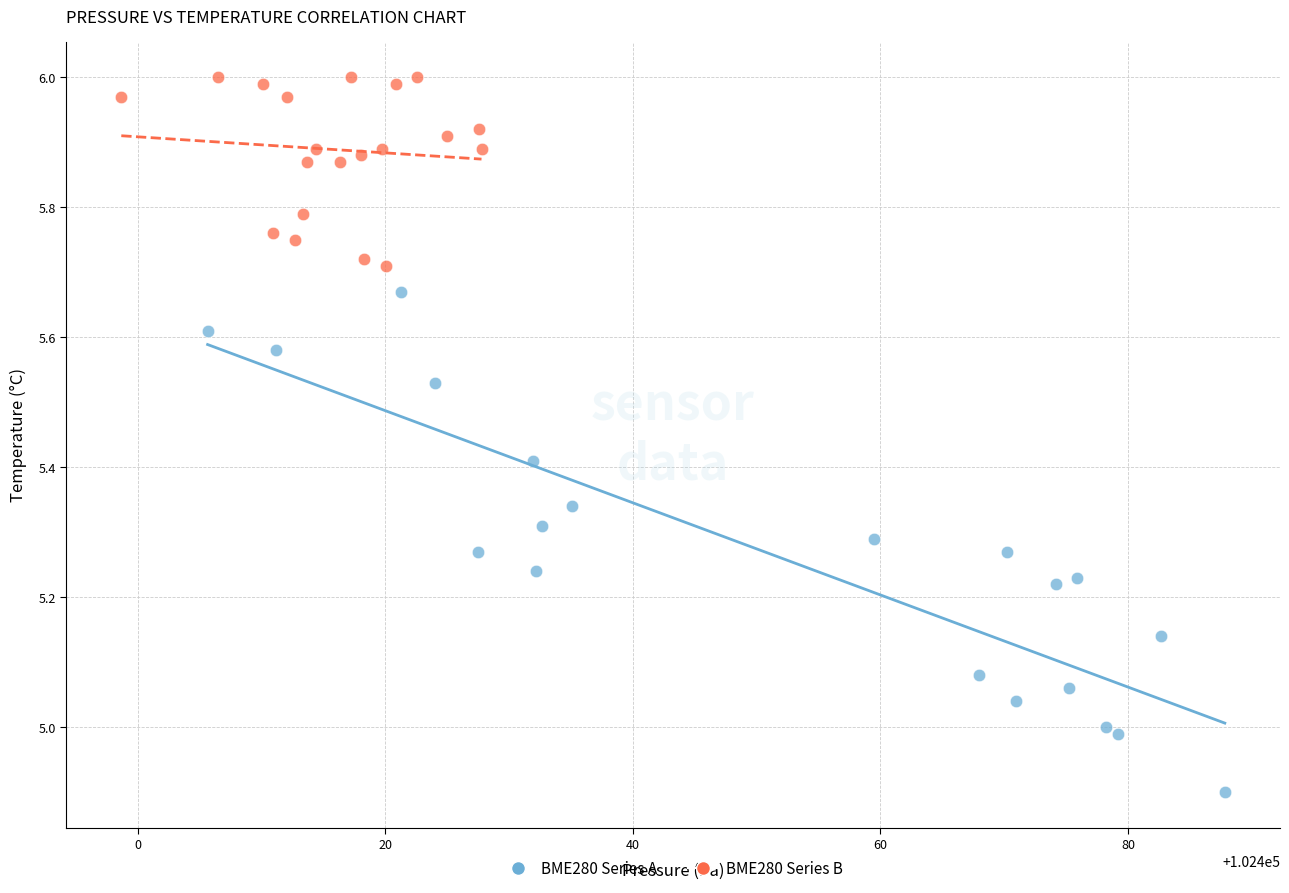

Which series has the largest Y range (max minus min)?

BME280 Series A